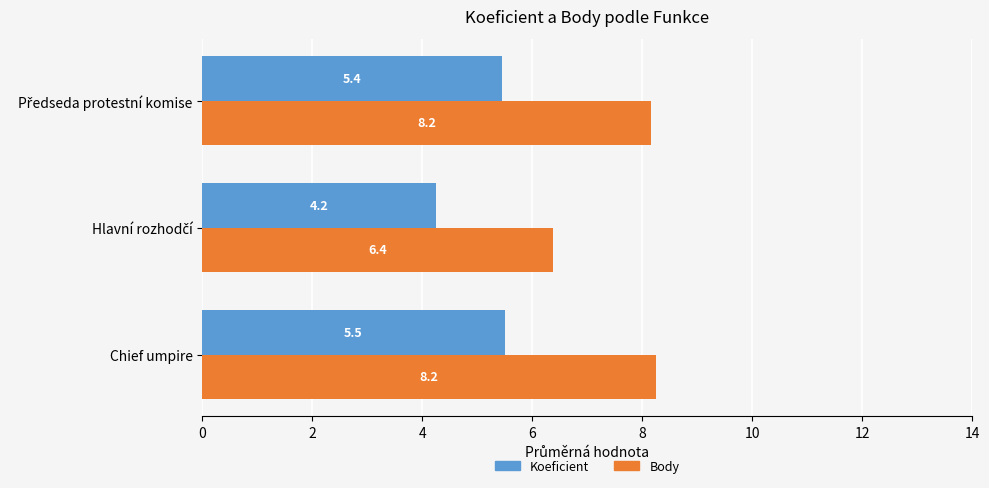

At how many categories does at least one series exceed 5?

3